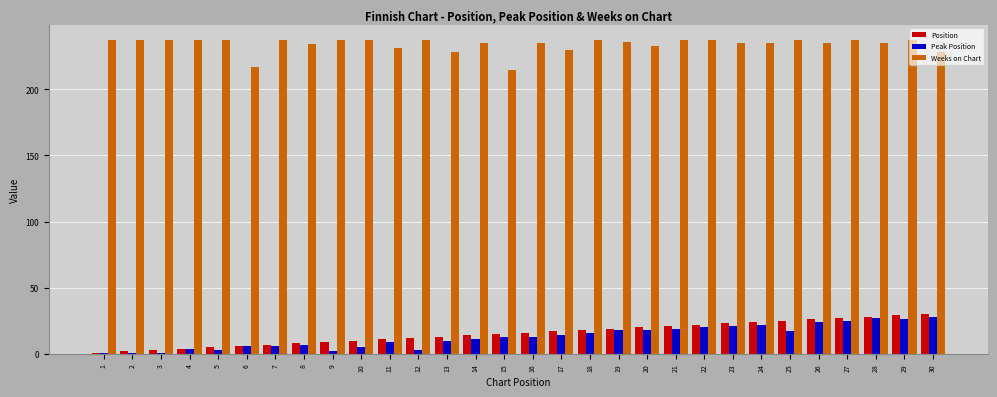

Is the value of Position at 3 greater than the value of Weeks on Chart at 26?

No